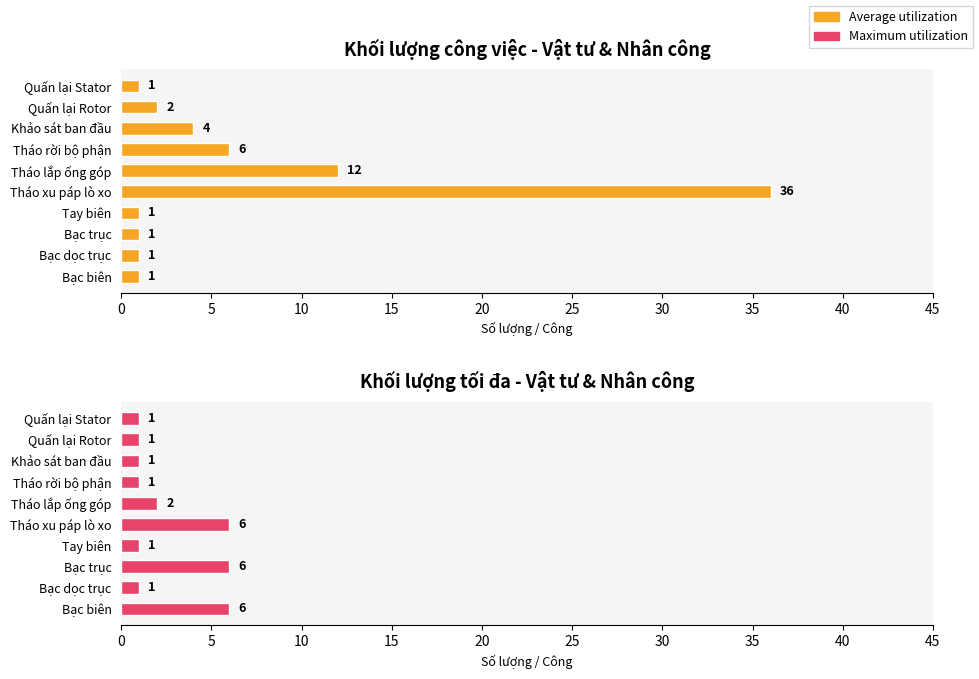

What is the value of the Average utilization bar at the 1st from the left?

1